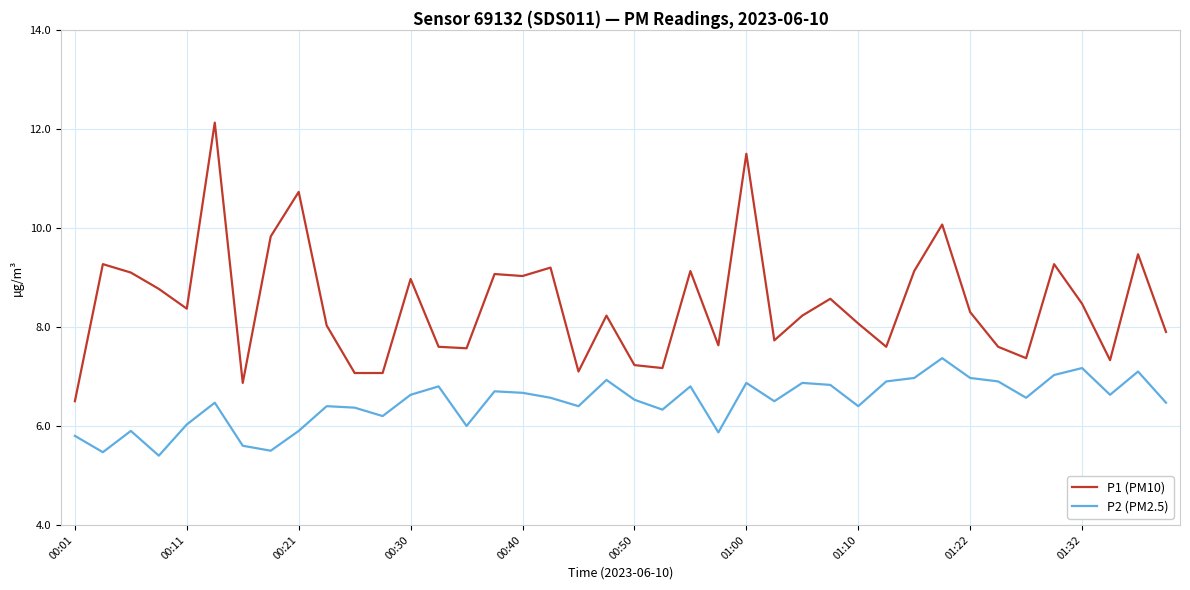

Which series has the largest total across all categories?

P1 (PM10)